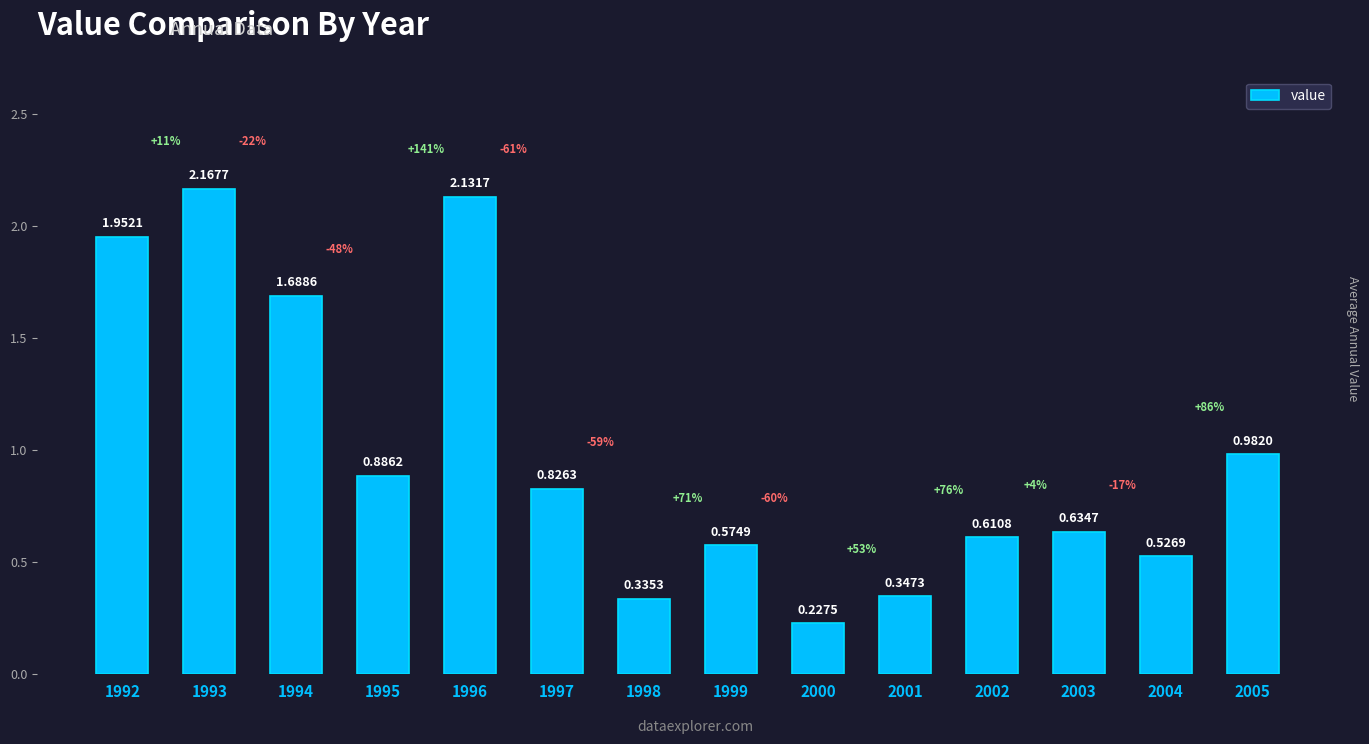

At which label is the value closest to 1?

2005